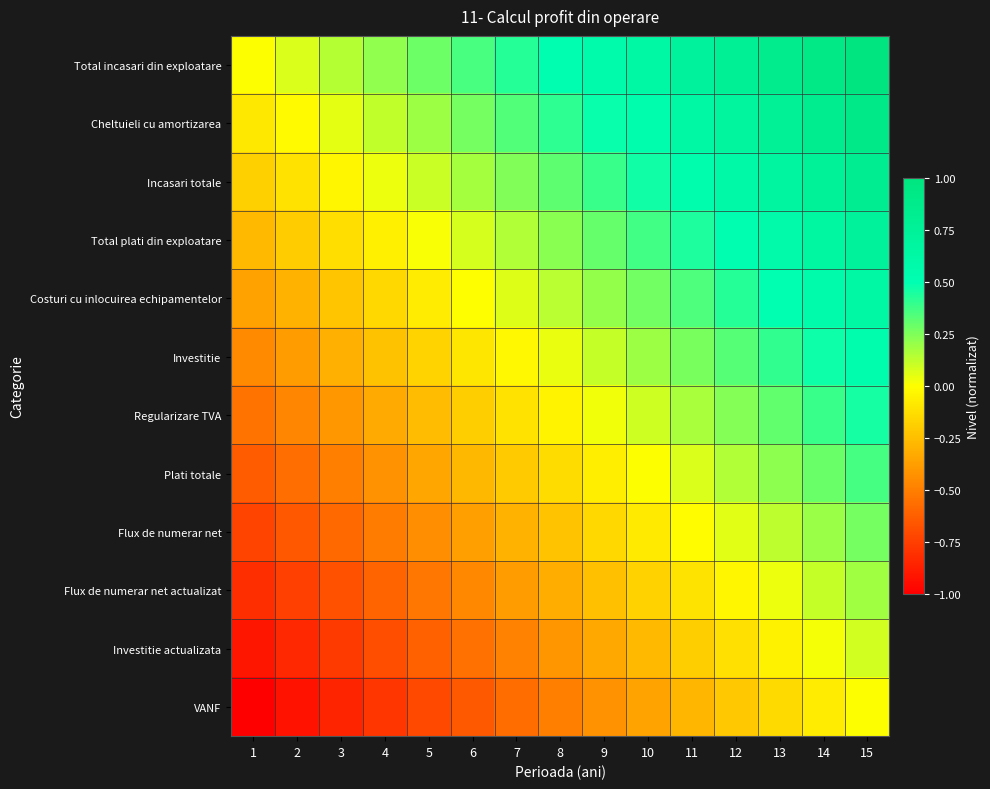

List the series in order of their peak value, highest first.

Total incasari din exploatare, Cheltuieli cu amortizarea, Incasari totale, Total plati din exploatare, Costuri cu inlocuirea echipamentelor, Investitie, Regularizare TVA, Plati totale, Flux de numerar net, Flux de numerar net actualizat, Investitie actualizata, VANF